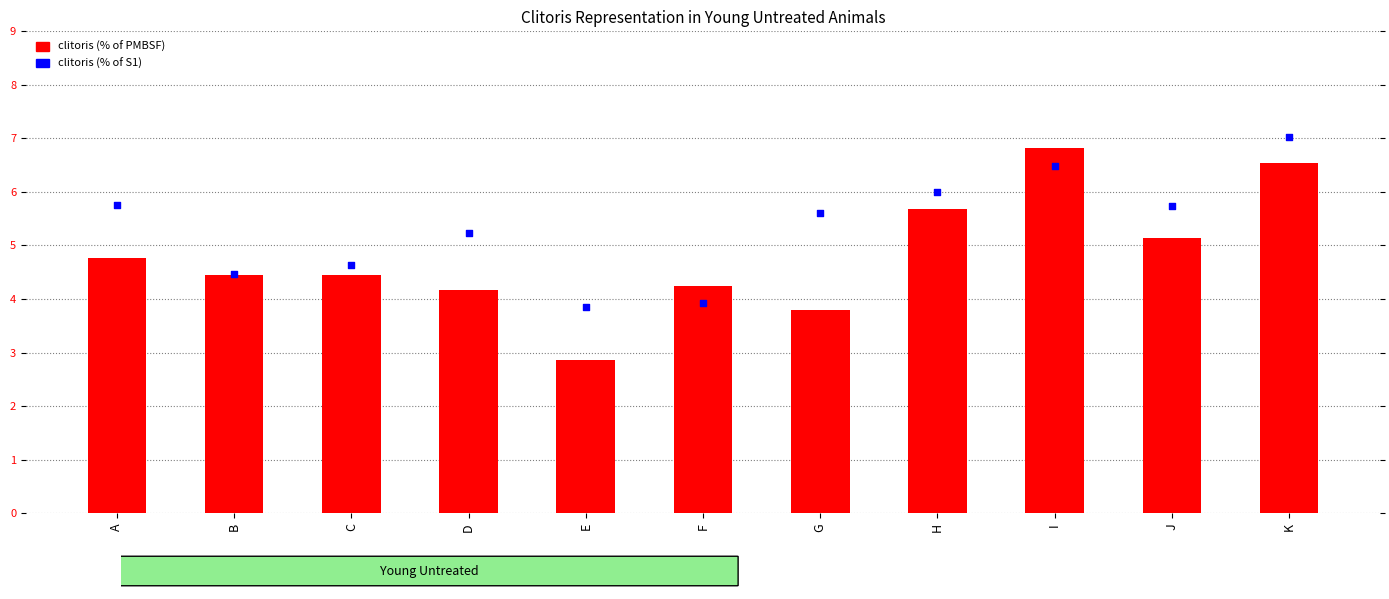

At how many categories does at least one series exceed 2?

11